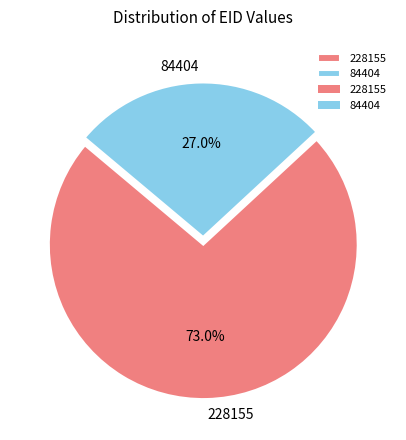

What is the ratio of the value at 228155 to the value at 84404?

2.7